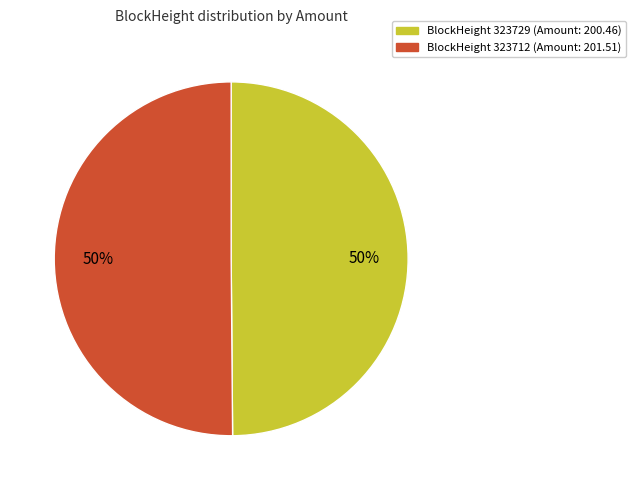

Which slice represents more than half of the pie?

323712